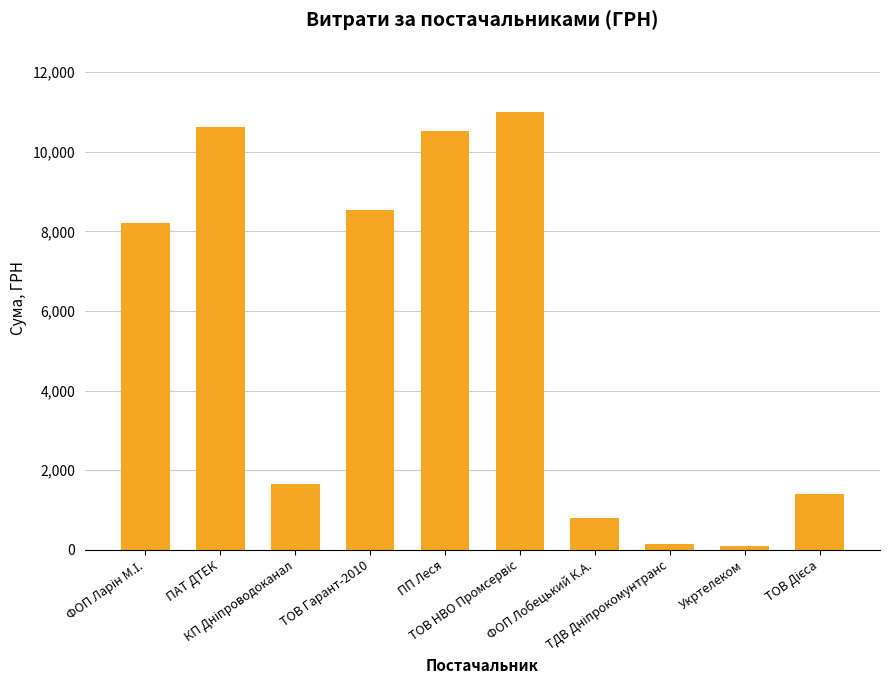

What is the difference between the maximum and minimum values?

10885.7